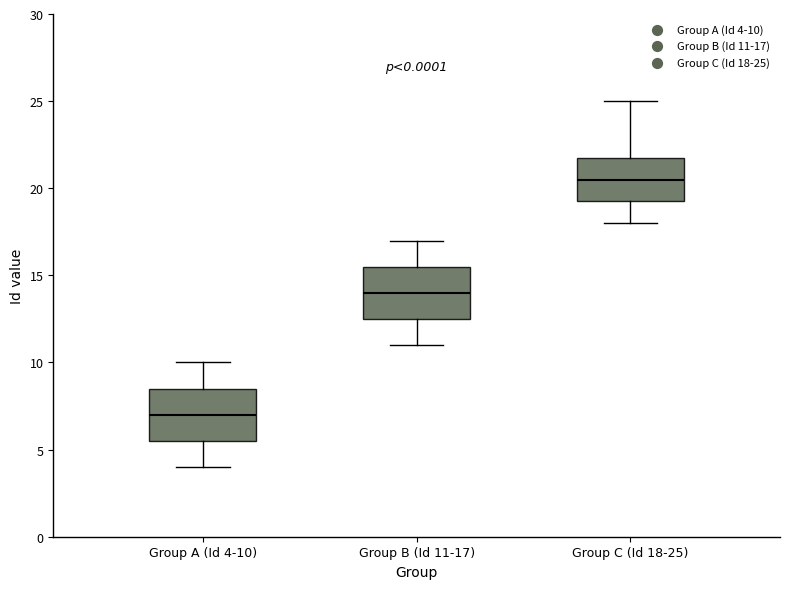

Reading left to right, read every box against the y-axis: the position of its median line, the range the box covers, and the ends of its whiskers. The values are not printed on the chart, so give them approximately, as read against the axis.

Group A (Id 4-10): median 7.0, box 5.5 to 8.5, whiskers 4.0 to 10.0
Group B (Id 11-17): median 14.0, box 12.5 to 15.5, whiskers 11.0 to 17.0
Group C (Id 18-25): median 20.5, box 19.5 to 22.0, whiskers 18.0 to 25.0